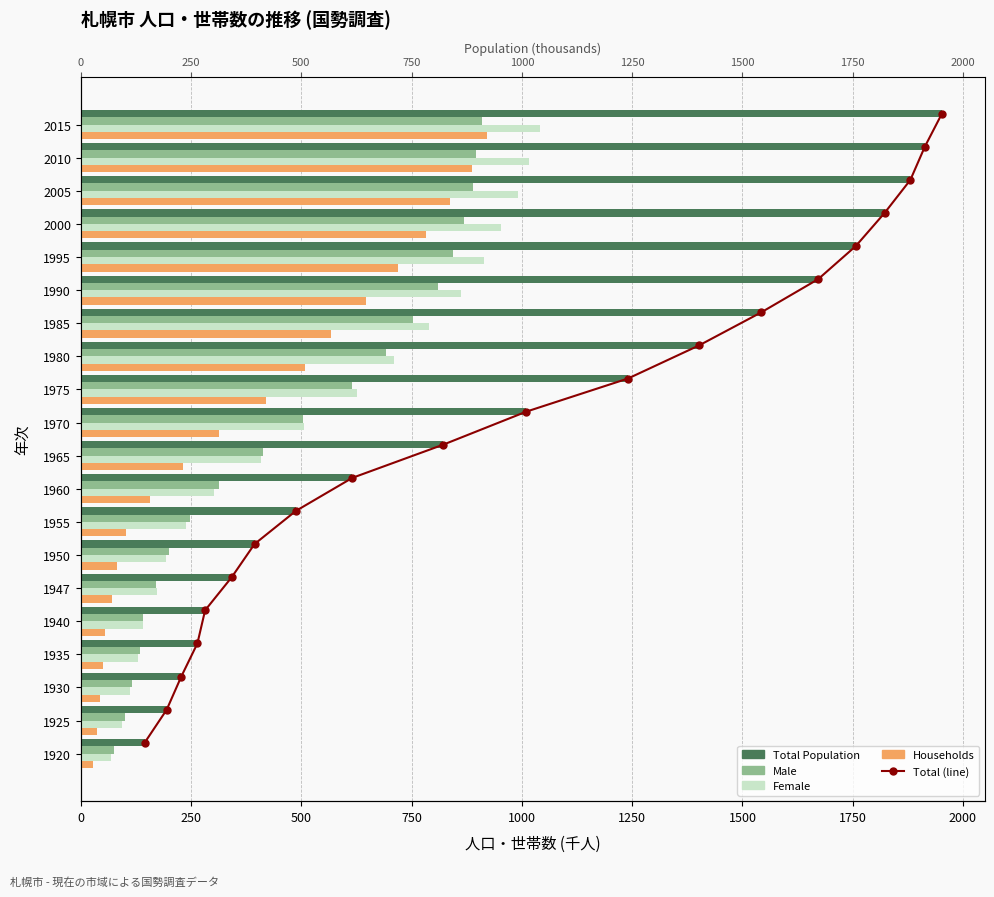

Is the value of Male at 1970 greater than the value of Households at 1935?

Yes